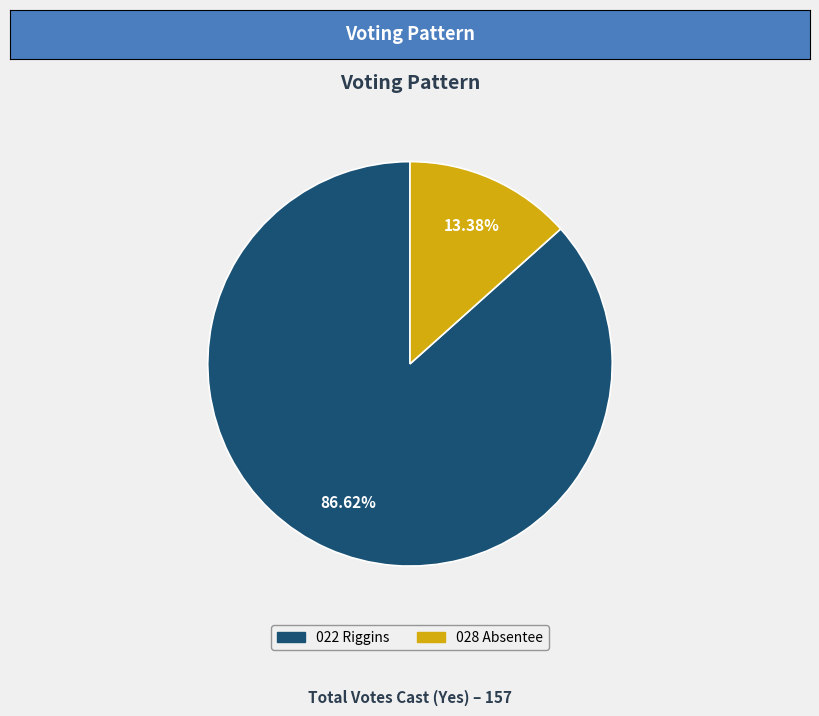

To the nearest percent, what portion does 022 Riggins represent?

87%